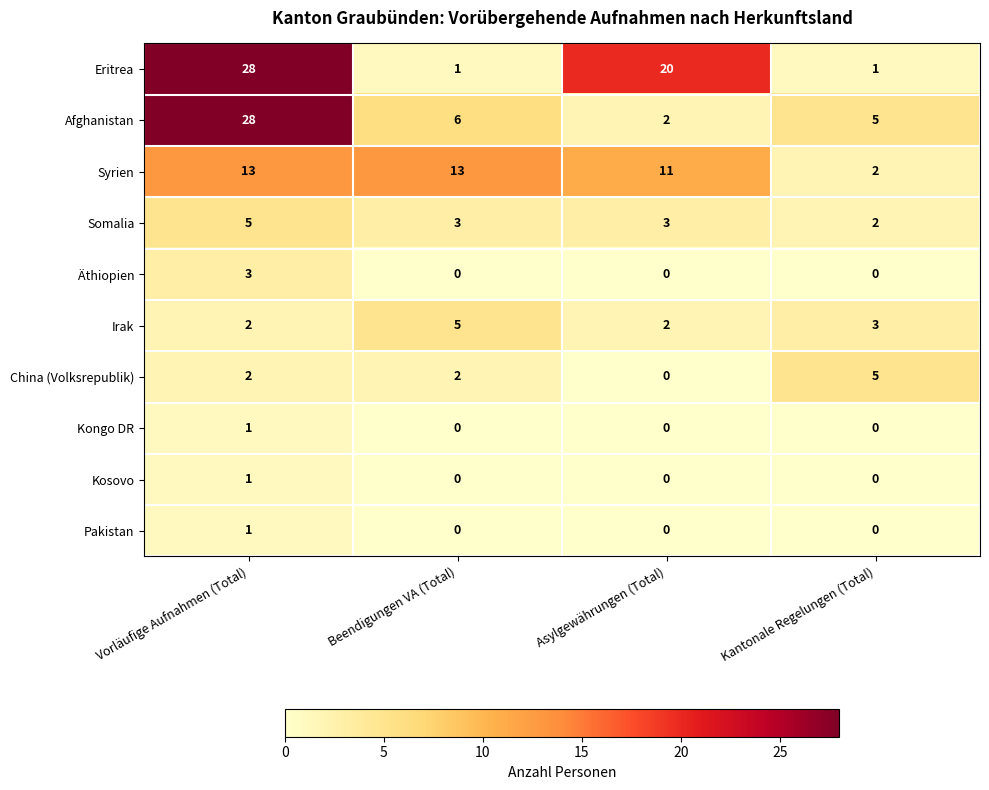

At which category is the sum across all series the highest?

Vorläufige Aufnahmen (Total)